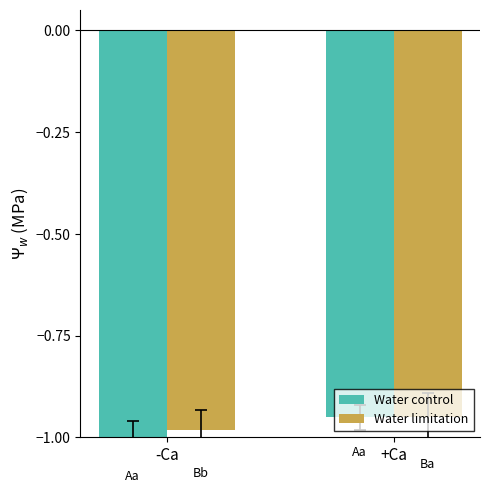

Which category has the lowest value in the Water limitation series?

-Ca